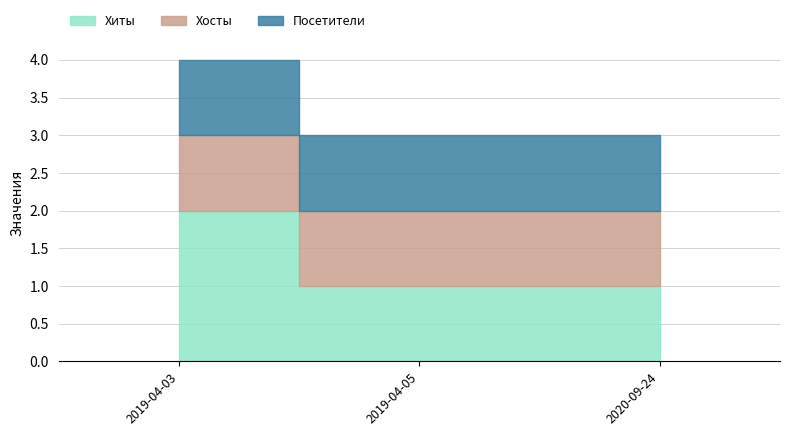

Reading right to left, list all the values displayed in this chart.

Хиты: 1	1	2
Хосты: 1	1	1
Посетители: 1	1	1